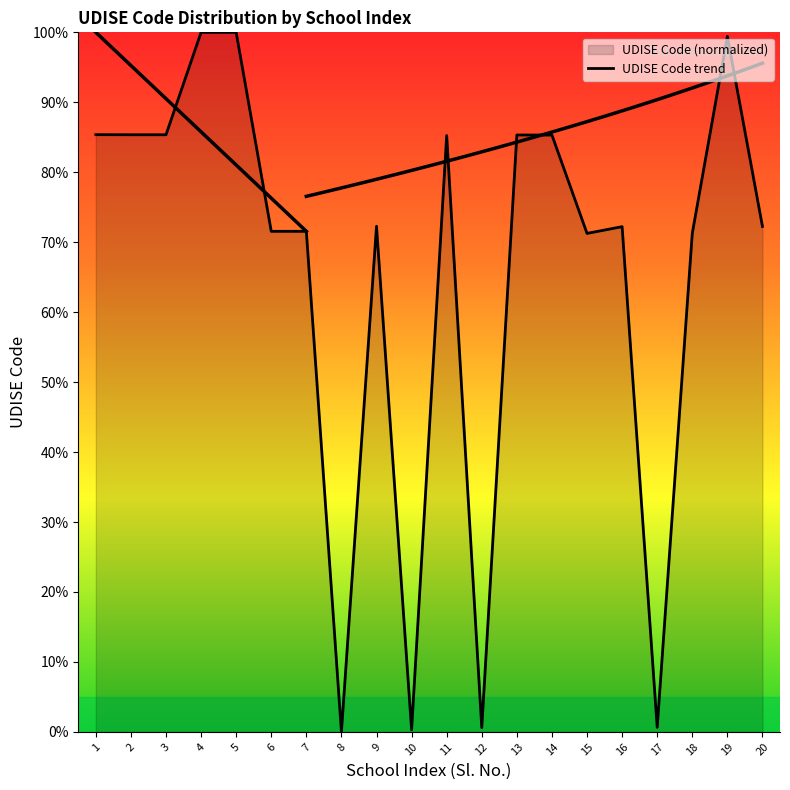

Reading right to left, extract all data points from this chart.

72.3	99.4	71.3	0.7	72.2	71.3	85.3	85.3	0.6	85.2	0.3	72.3	0.0	71.6	71.6	100.0	100.0	85.4	85.4	85.4